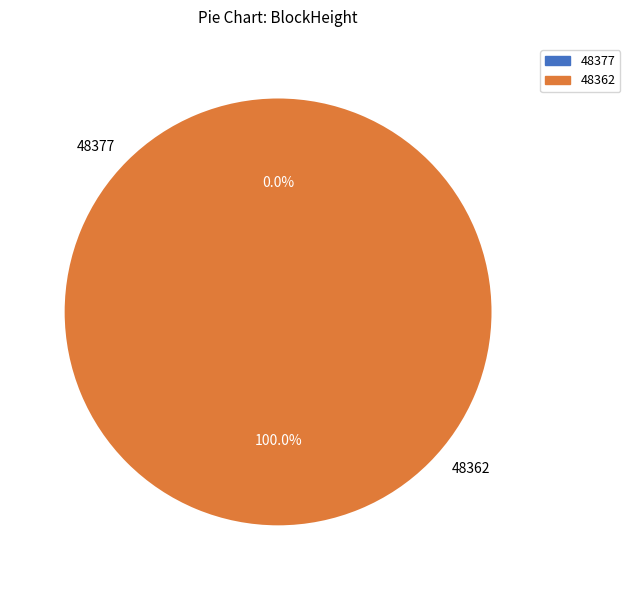

True or false: 48377 accounts for 0% of the total.

True